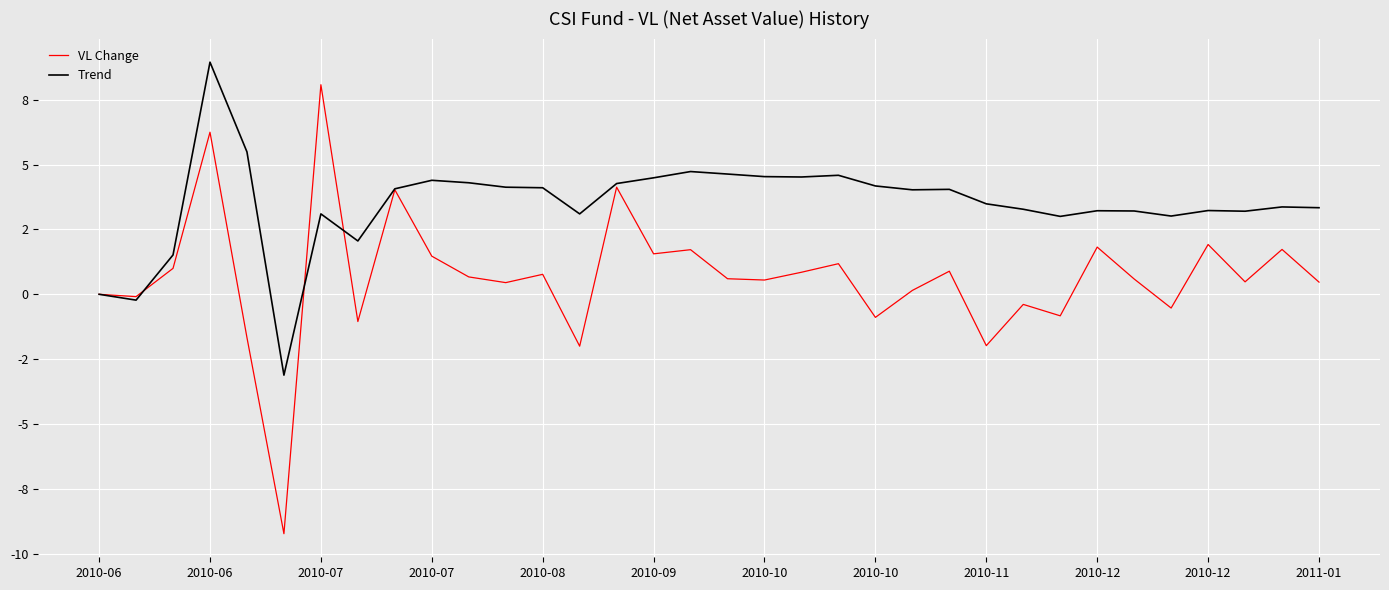

True or false: VL Change and Trend cross at least once.

True